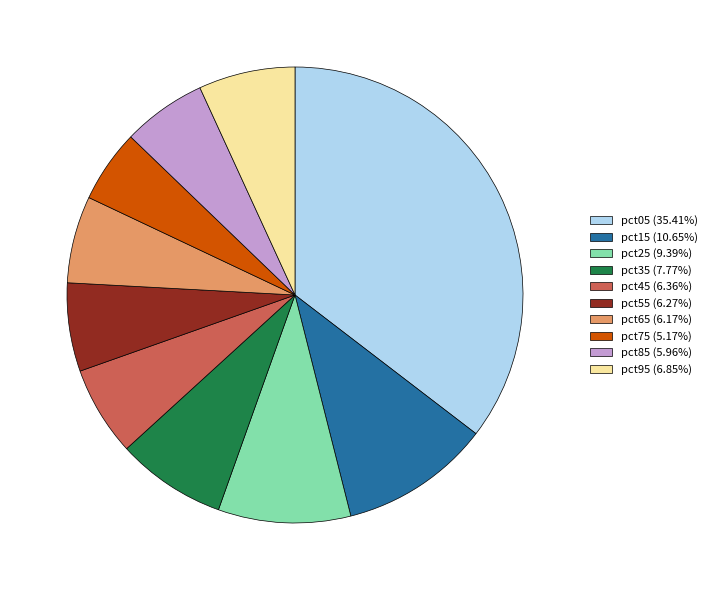

Is the sum of pct55 and pct85 greater than half?

No